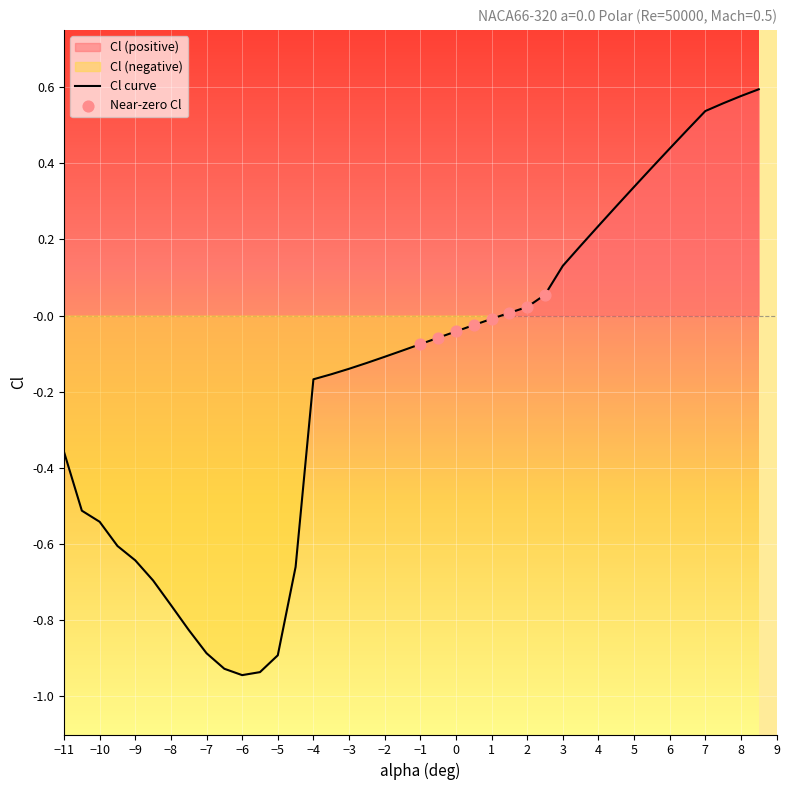

Which has a higher value, -10 or 5?

5